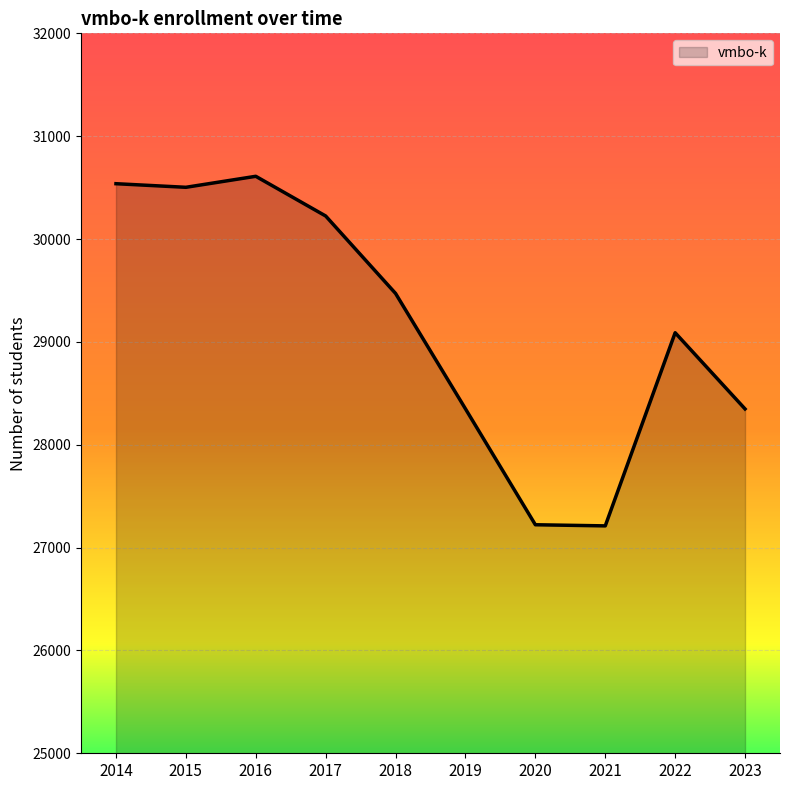

What is the greatest value displayed?

30610